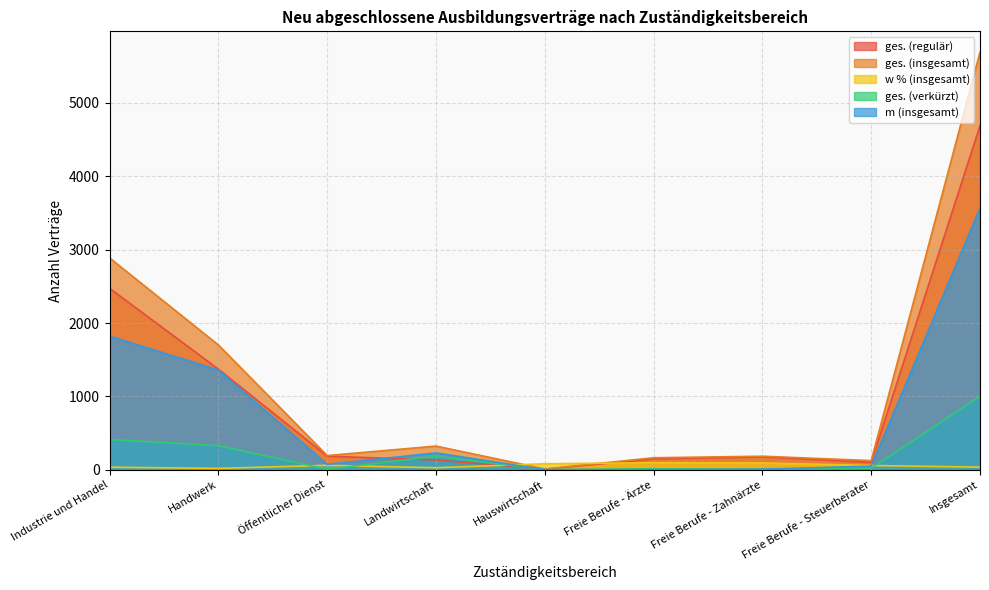

What is the total value across all series at Öffentlicher Dienst?

527.1